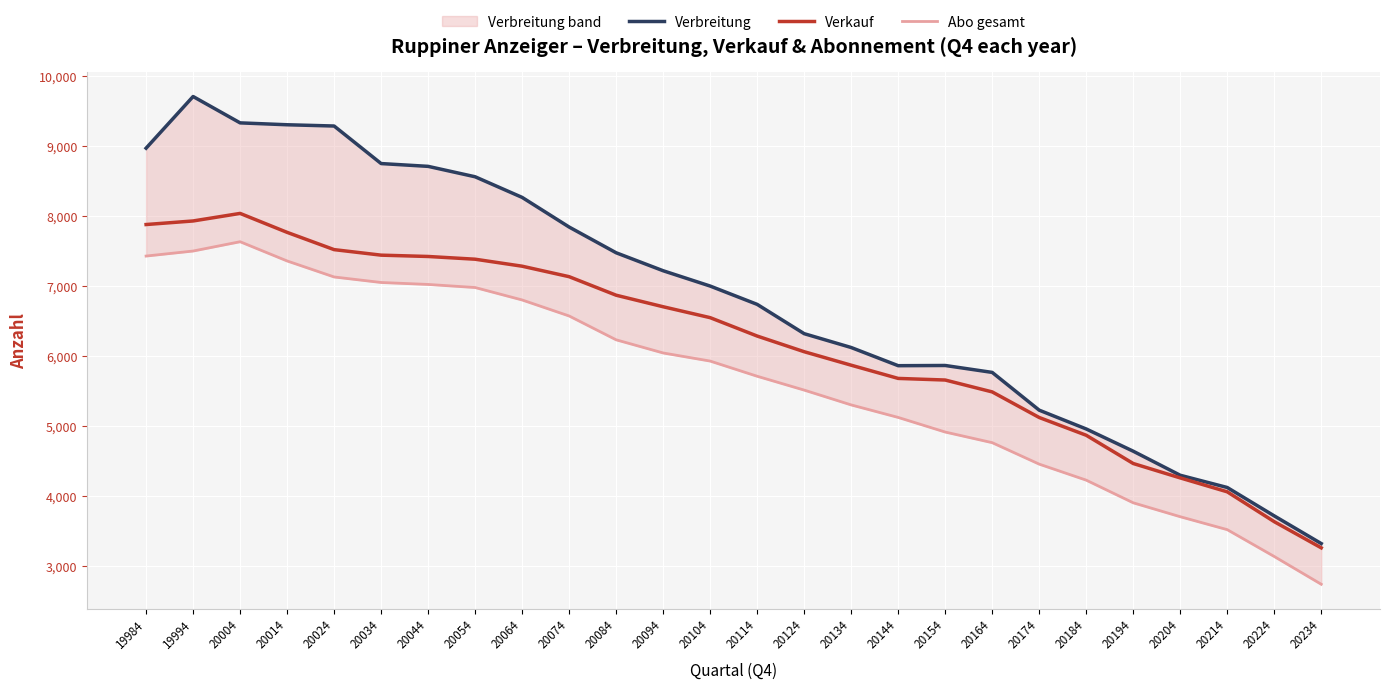

True or false: Verbreitung has a value of 12241 at 20094.

False